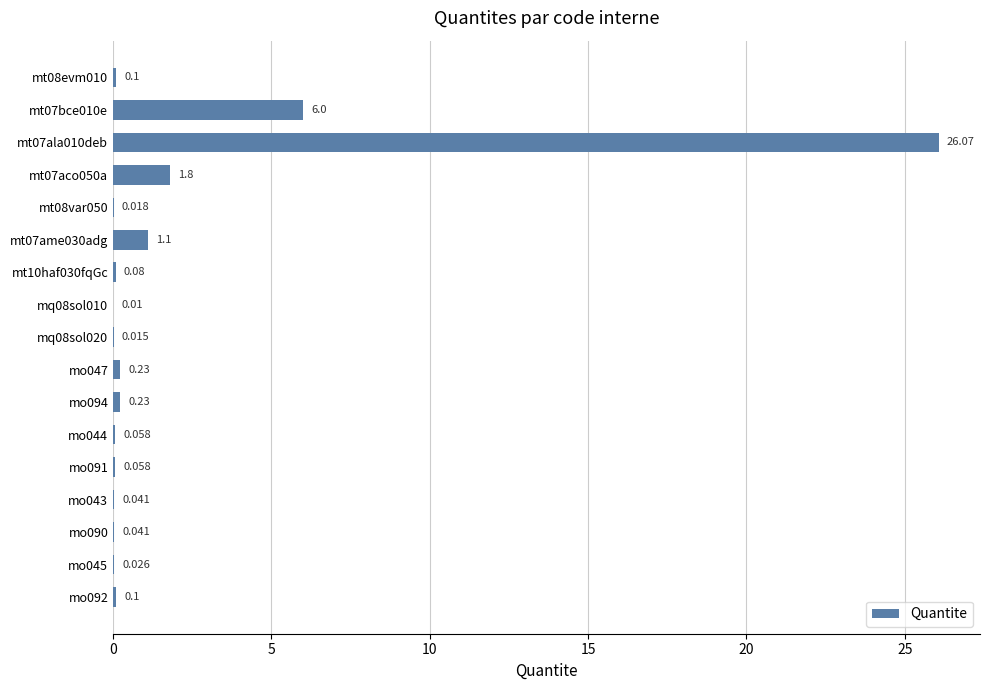

What is the greatest value displayed?

26.1